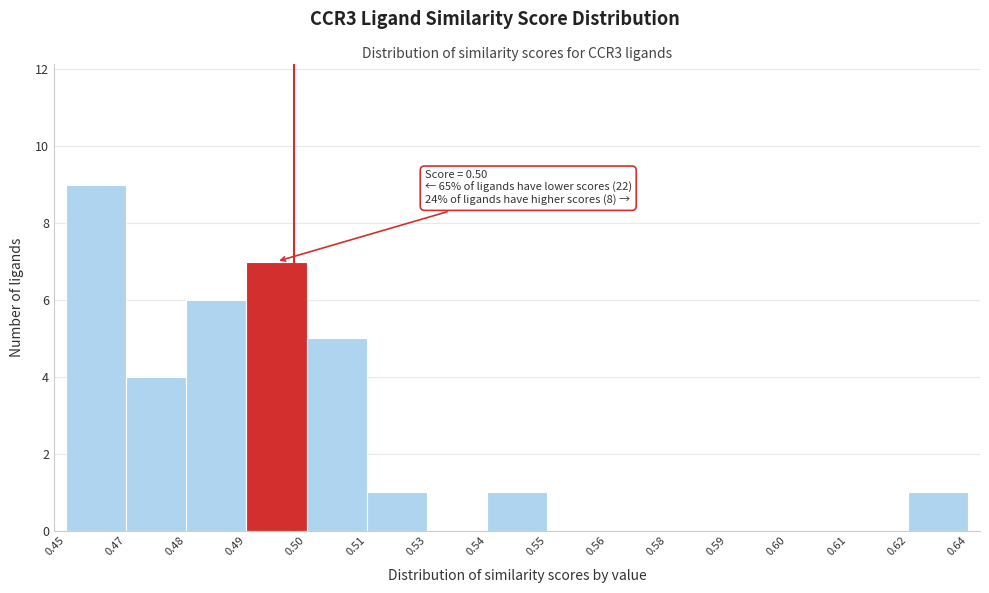

Reading left to right, what are all the values shown in this chart?

0.45=9	0.47=4	0.48=6	0.49=7	0.50=5	0.51=1	0.53=0	0.54=1	0.55=0	0.56=0	0.58=0	0.59=0	0.60=0	0.61=0	0.62=1